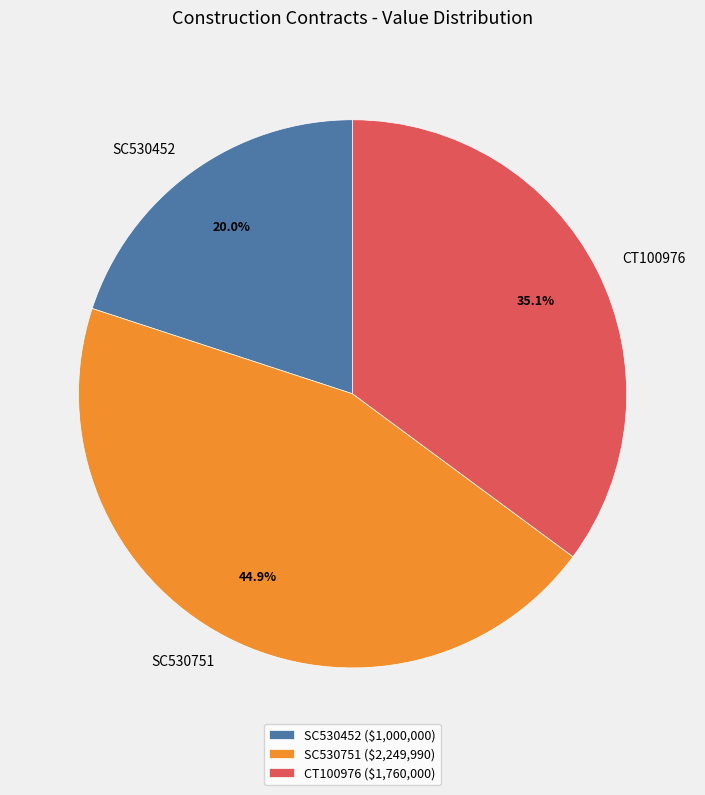

What percentage is the CT100976 slice, to the nearest percent?

35%